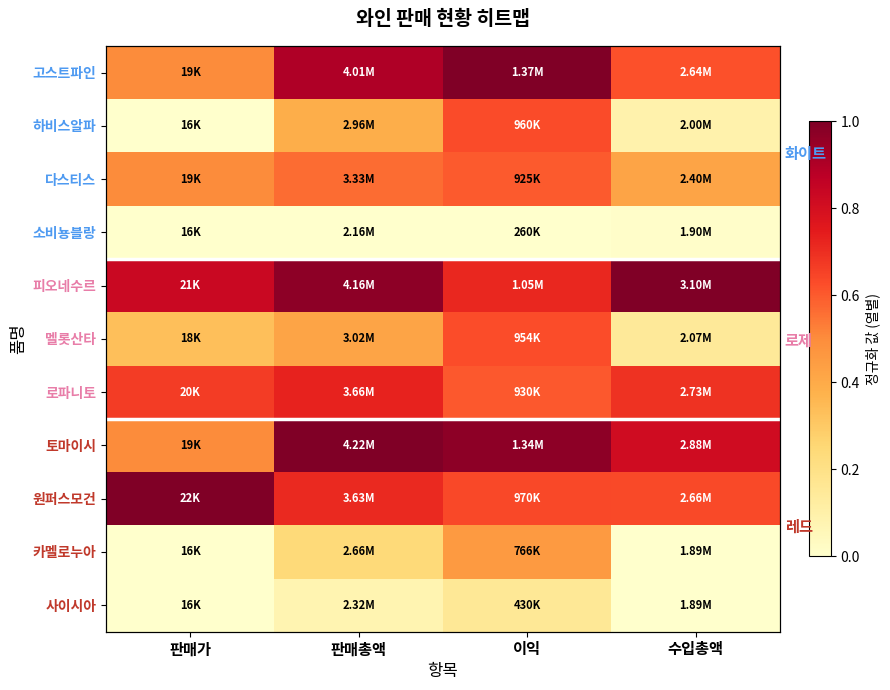

Is the value of 사이시아 at 판매가 greater than the value of 카멜로누아 at 판매가?

No